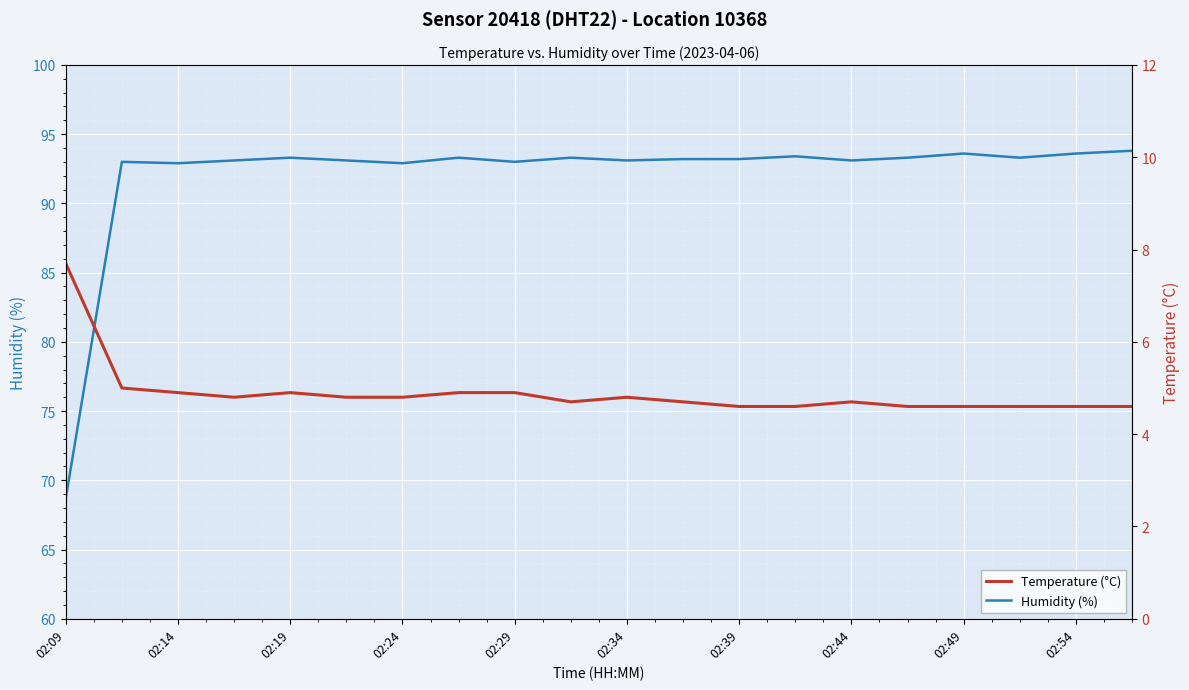

What is the sum of the Humidity (%) values at 02:49 and 02:54?

187.2